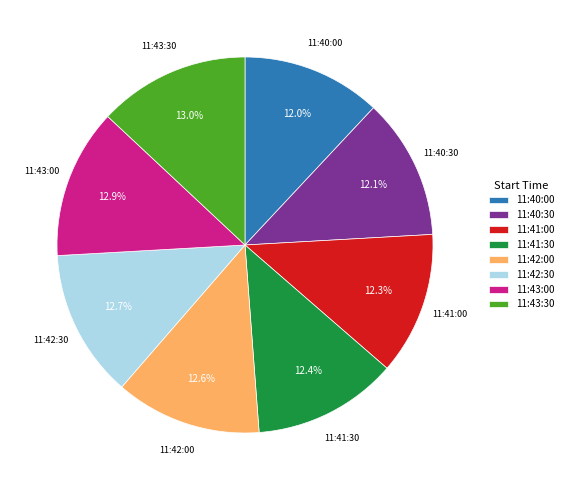

Is 11:42:30 the majority of the pie?

No